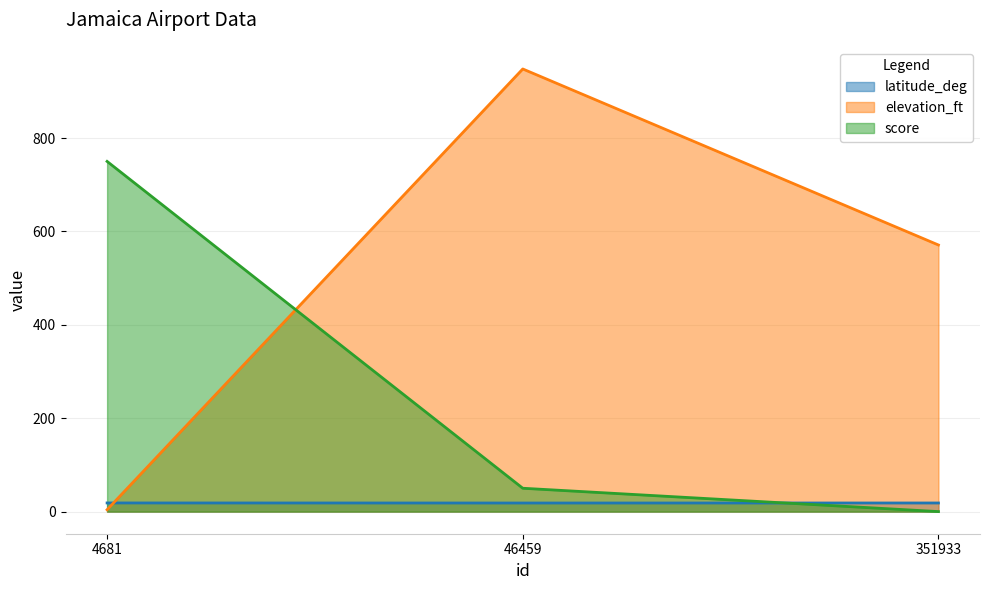

At how many categories does at least one series exceed 744?

2